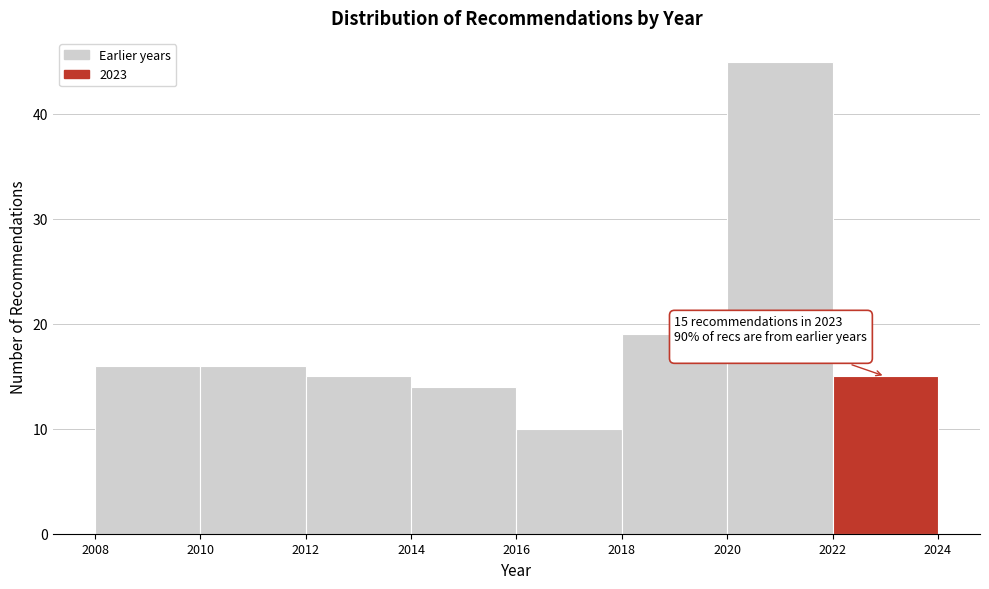

Which range on the x-axis has the tallest bar?

2020 to 2022